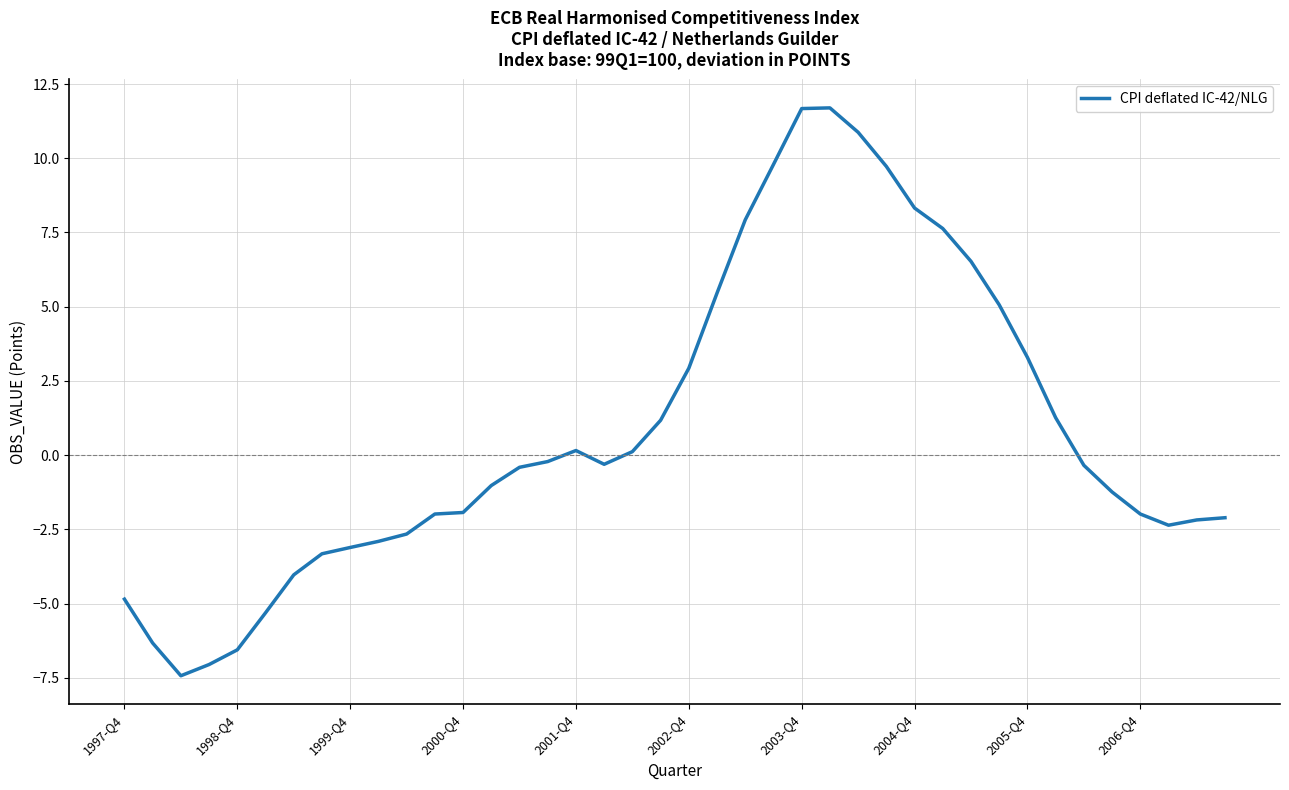

What is the smallest value displayed?

-7.4